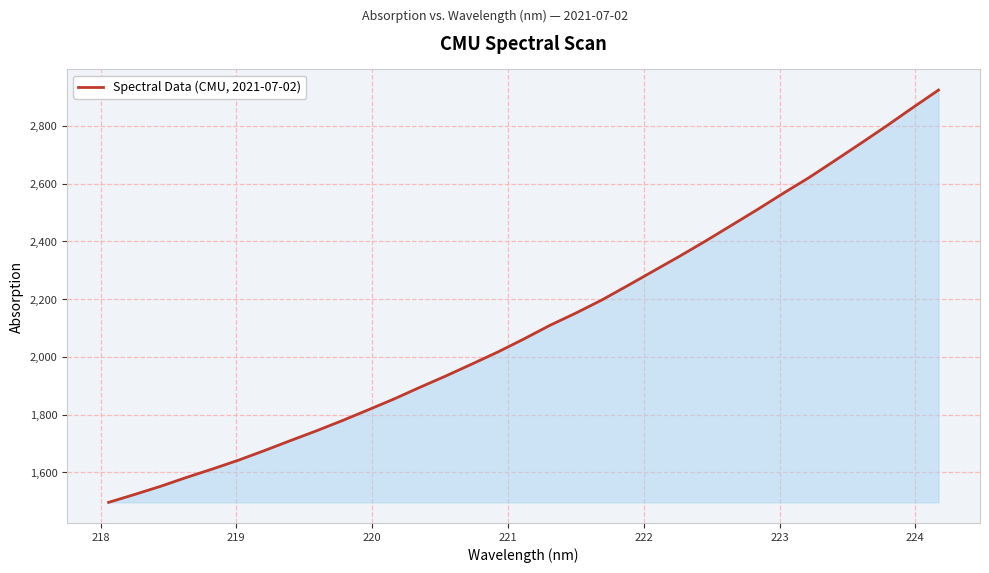

Does the chart have visible grid lines?

Yes